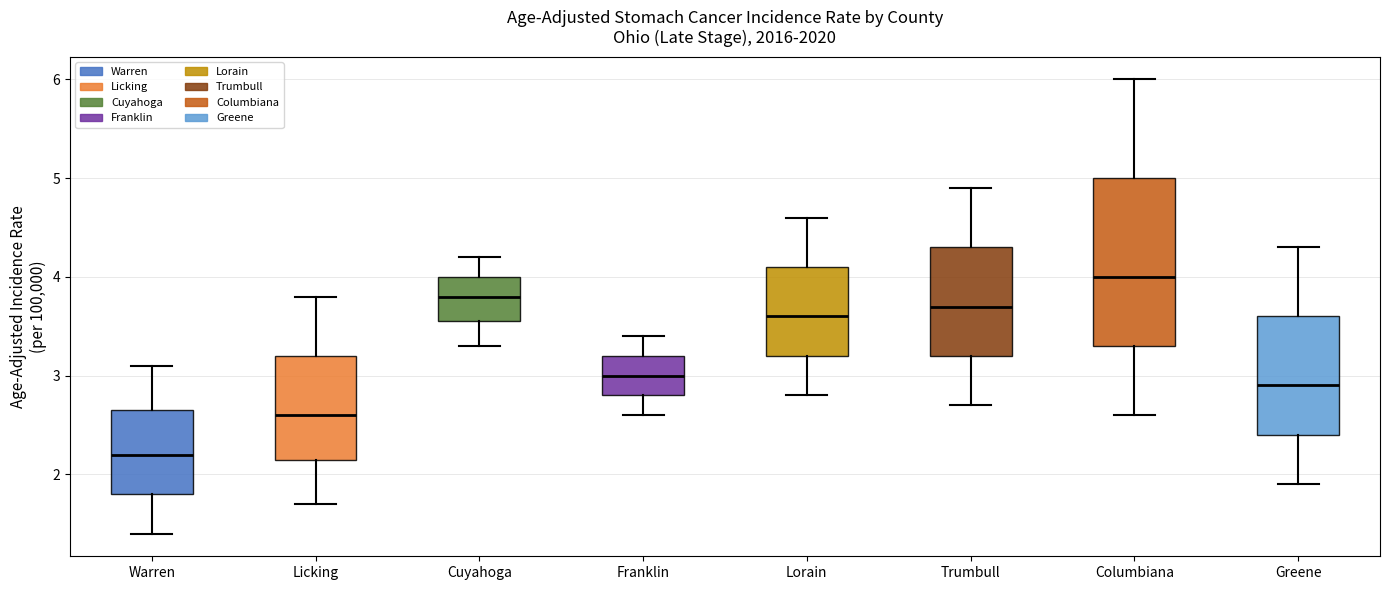

Reading left to right, transcribe this box plot: for each box, give where its median line is, the range the box spans, and where its two whiskers end, as read against the y-axis. The values are not printed on the chart, so give them approximately, as read against the axis.

Warren: median 2.2, box 1.8 to 2.7, whiskers 1.4 to 3.1
Licking: median 2.6, box 2.2 to 3.2, whiskers 1.7 to 3.8
Cuyahoga: median 3.8, box 3.6 to 4.0, whiskers 3.3 to 4.2
Franklin: median 3.0, box 2.8 to 3.2, whiskers 2.6 to 3.4
Lorain: median 3.6, box 3.2 to 4.1, whiskers 2.8 to 4.6
Trumbull: median 3.7, box 3.2 to 4.3, whiskers 2.7 to 4.9
Columbiana: median 4.0, box 3.3 to 5.0, whiskers 2.6 to 6.0
Greene: median 2.9, box 2.4 to 3.6, whiskers 1.9 to 4.3